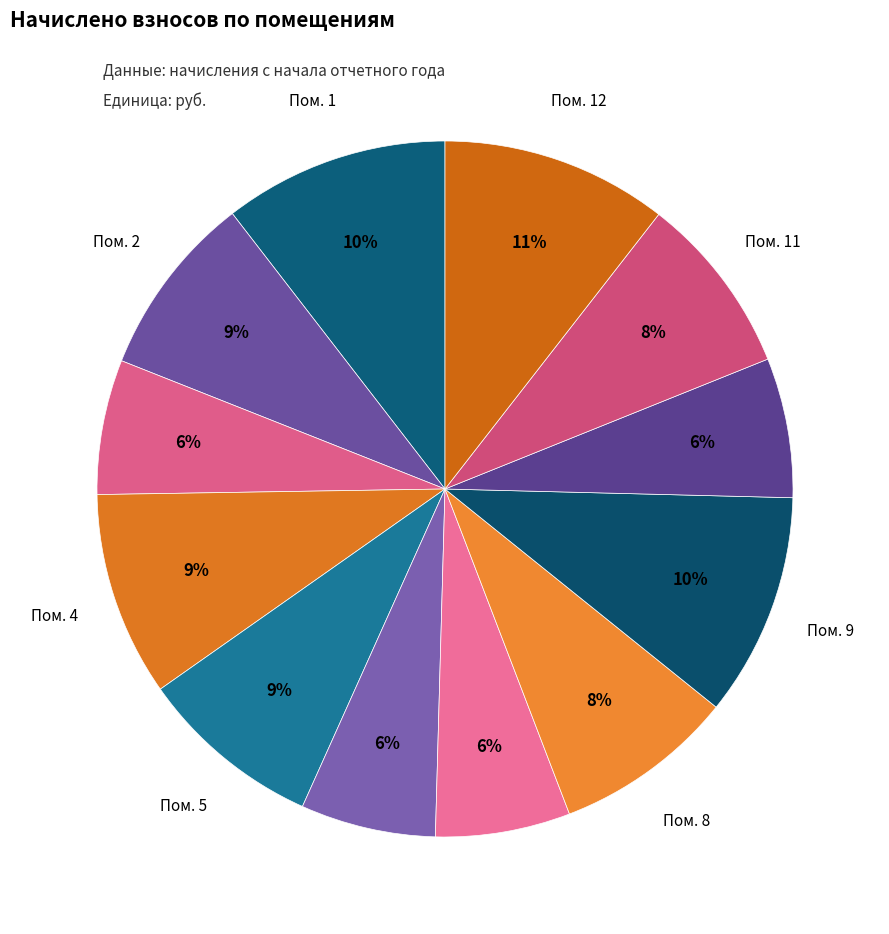

Rank the categories by value from lowest to highest.

3, 7, 6, 10, 11, 8, 2, 5, 4, 9, 1, 12